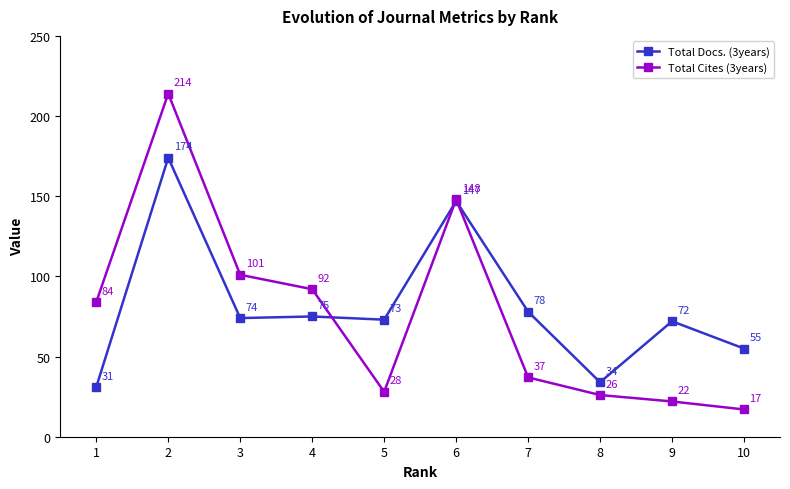

At which category is the sum across all series the highest?

2